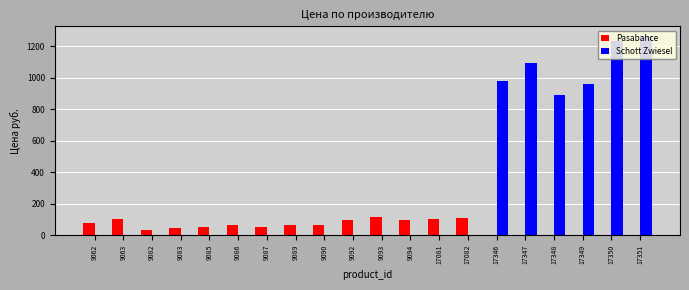

What is the sum of the Schott Zwiesel values at 17081 and 17348?

891